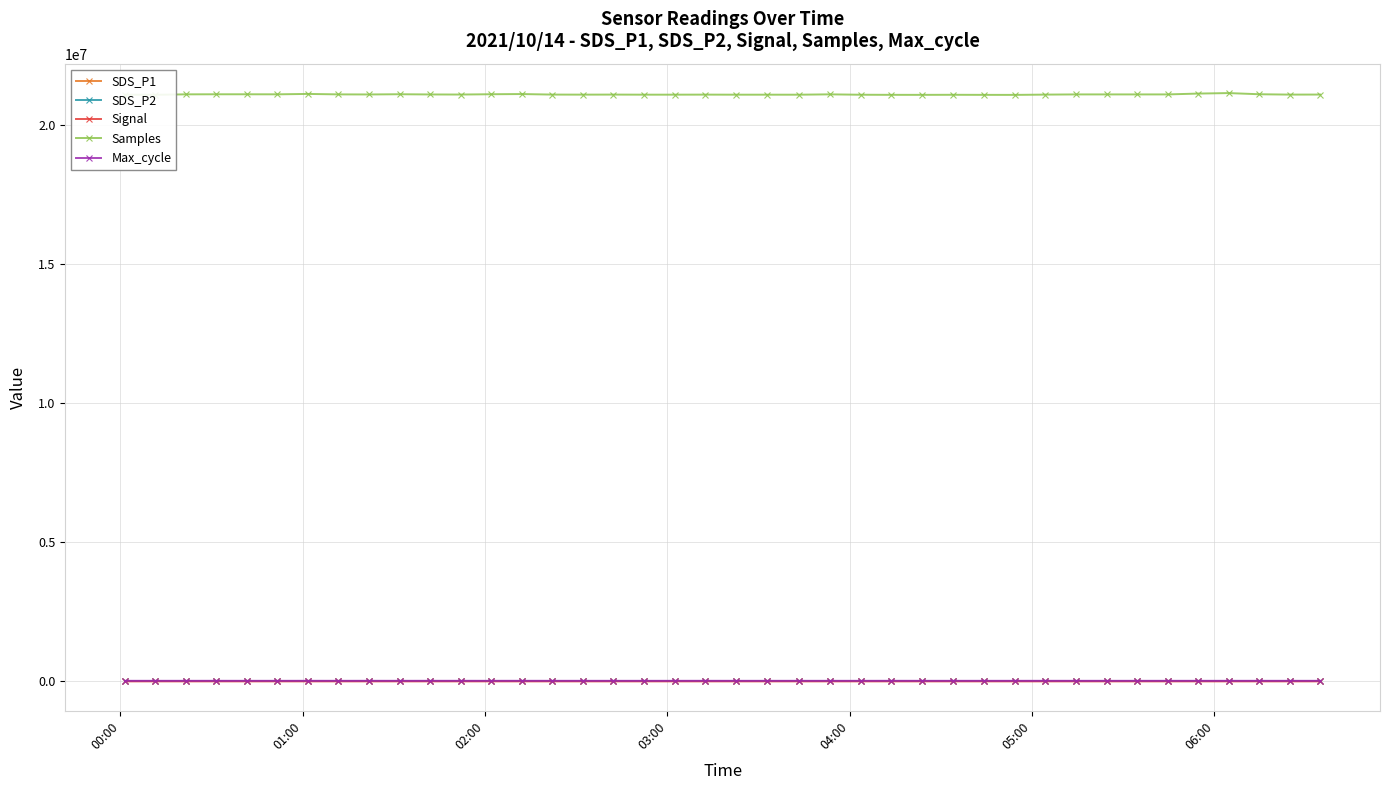

True or false: Samples and Max_cycle cross at least once.

False